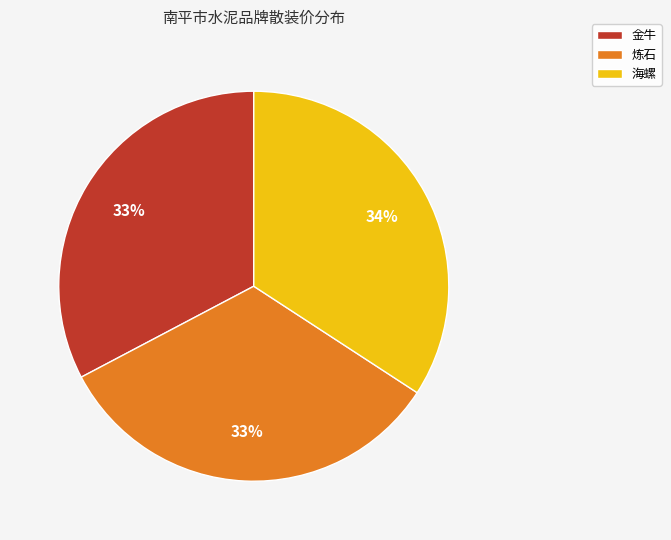

Count the number of slices in the pie.

3